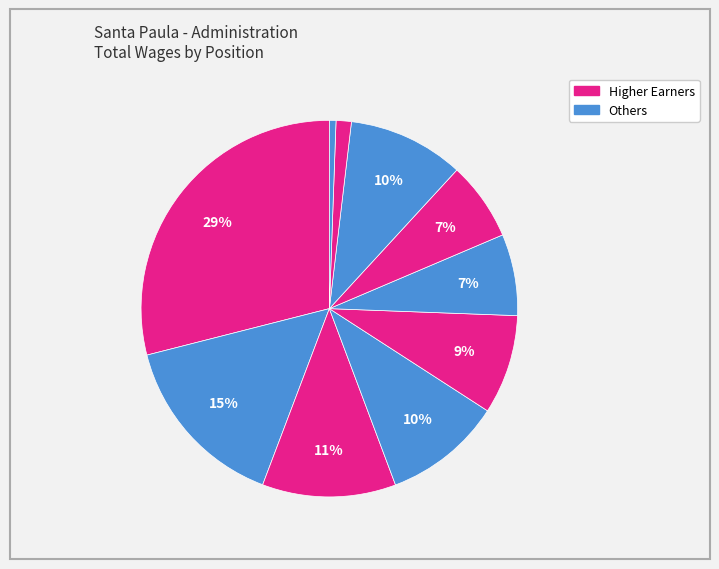

Count the number of slices in the pie.

10